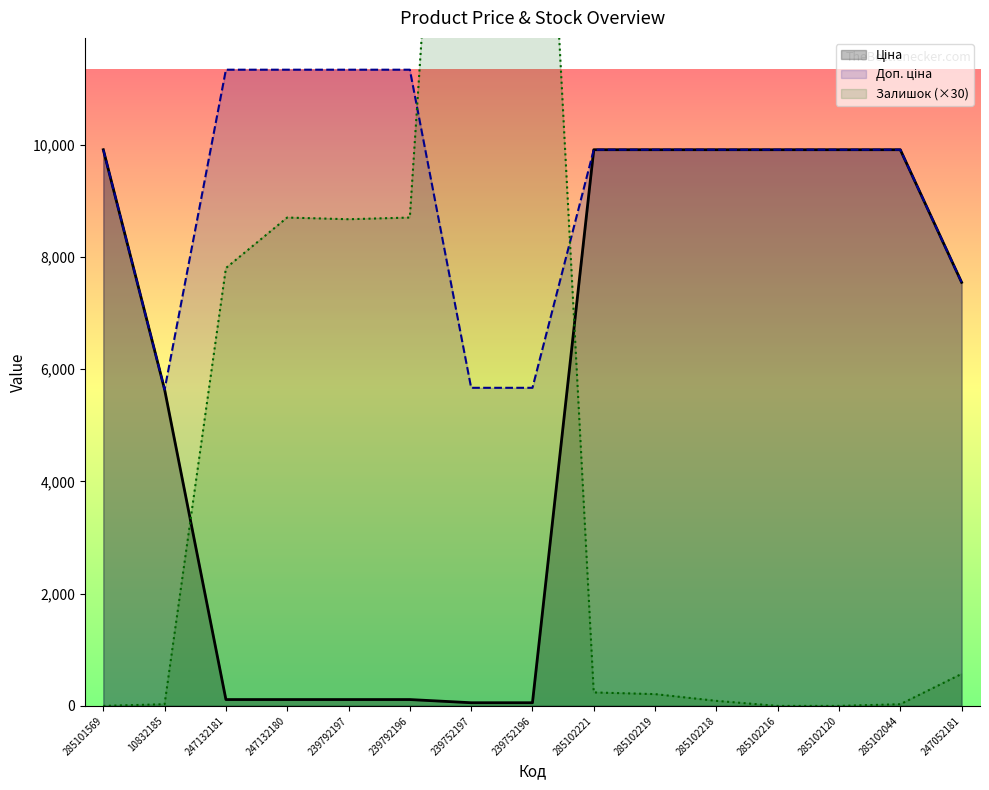

Which series has the largest total across all categories?

Доп. ціна